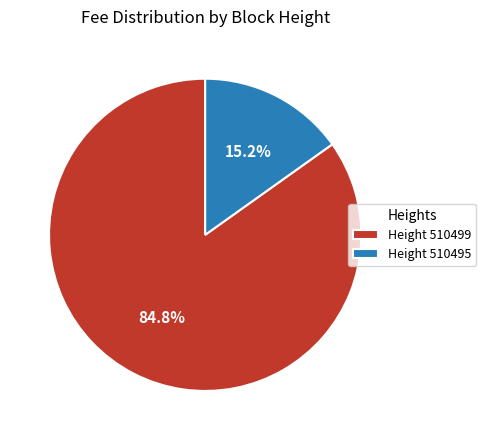

What is the total percentage of Height 510499 and Height 510495?

100.0%